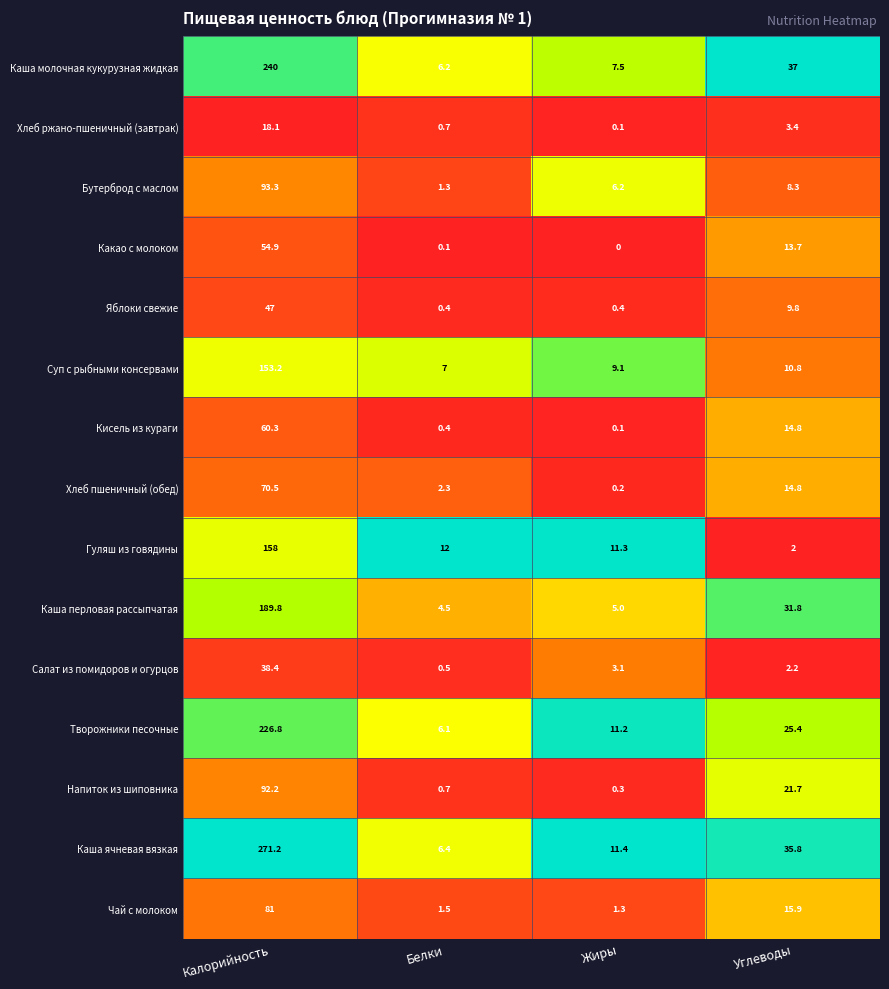

What is the sum of all Чай с молоком values?

99.7